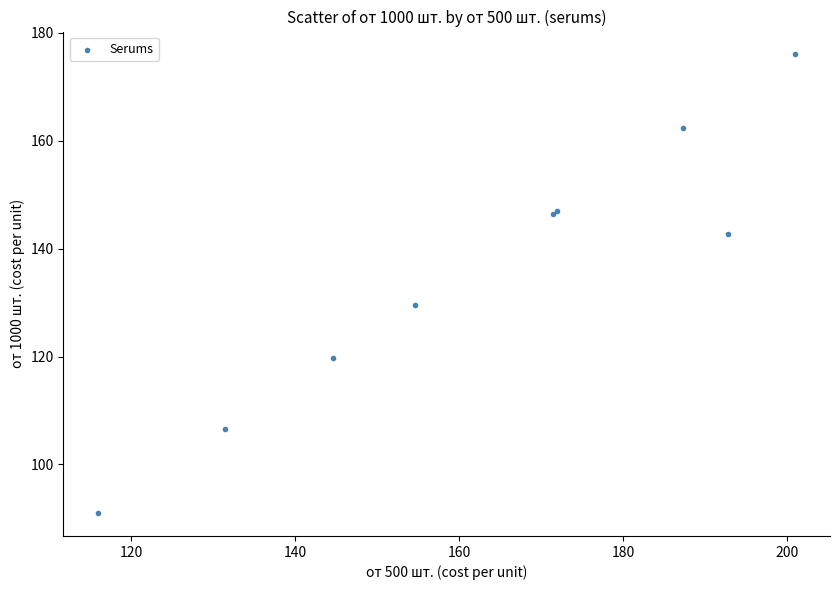

What Y value in the scatter plot is closest to 133?

129.7